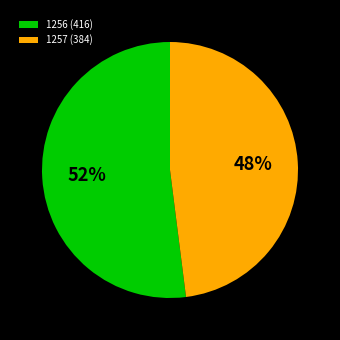

Combined, do 1256 and 1257 account for over 50%?

Yes